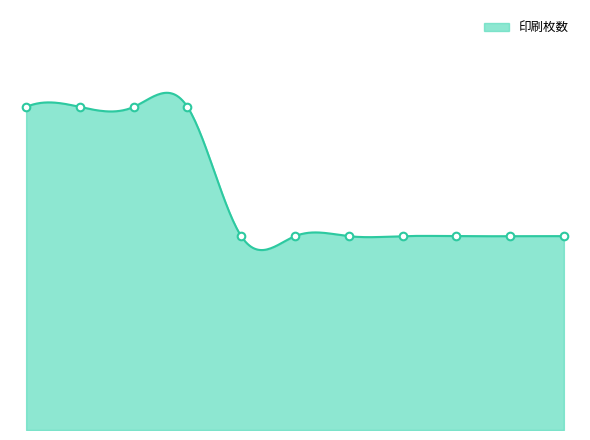

What is the change in value from 桑名 to 尾鷲?

-200